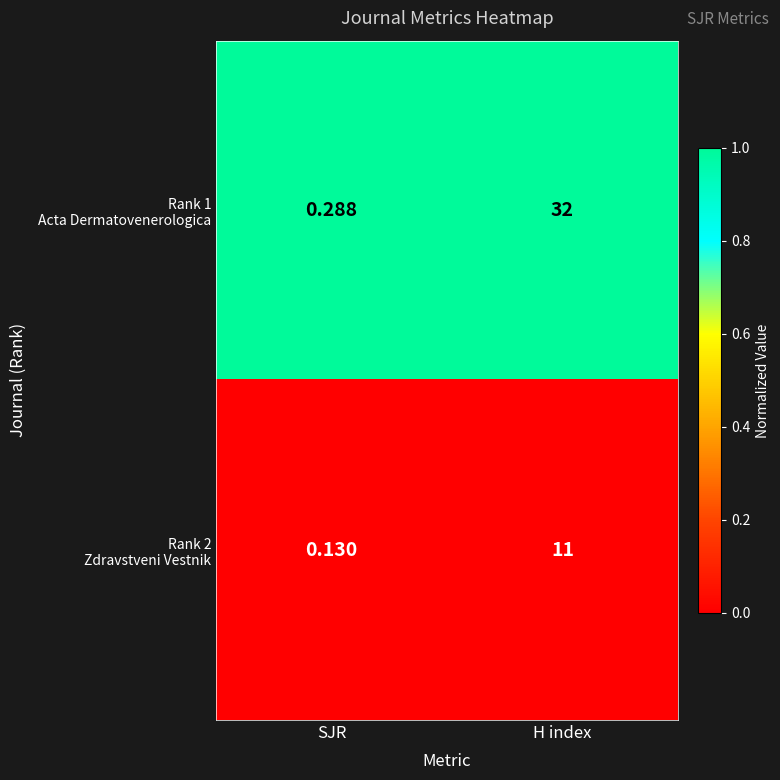

At which category is the sum across all series the highest?

H index